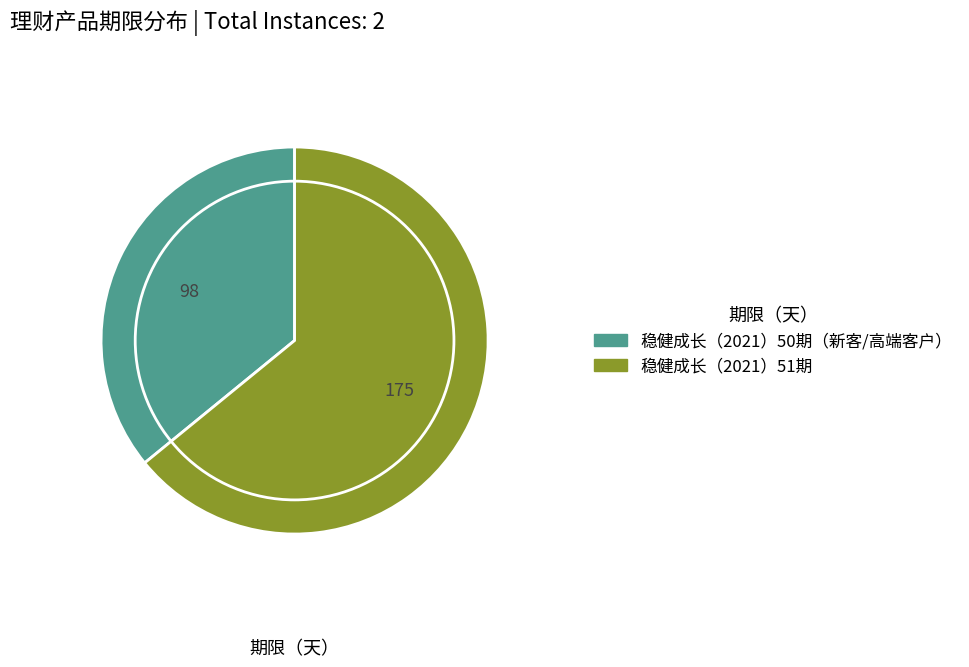

Which has a higher value, 稳健成长（2021）50期（新客/高端客户） or 稳健成长（2021）51期?

稳健成长（2021）51期